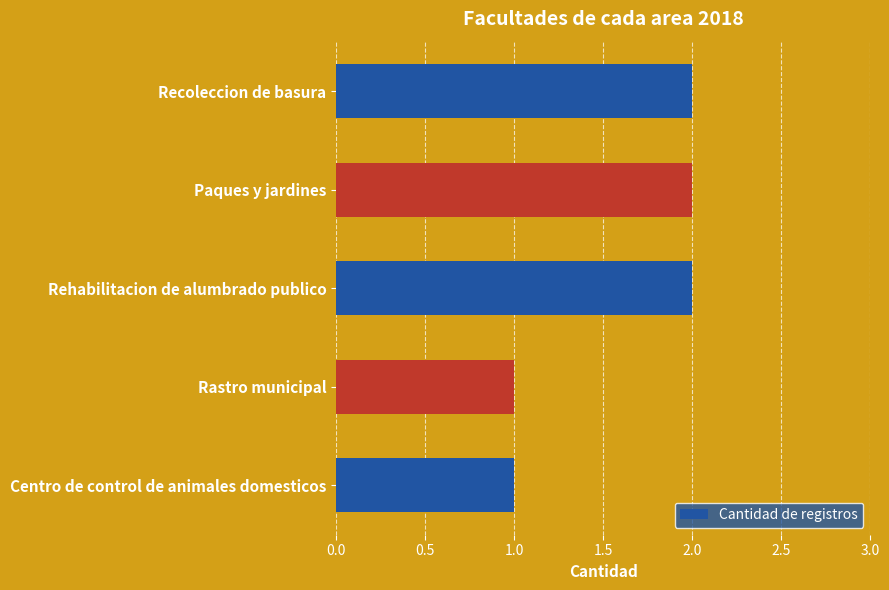

Reading top to bottom, extract all data points from this chart.

Recoleccion de basura=2	Paques y jardines=2	Rehabilitacion de alumbrado publico=2	Rastro municipal=1	Centro de control de animales domesticos=1